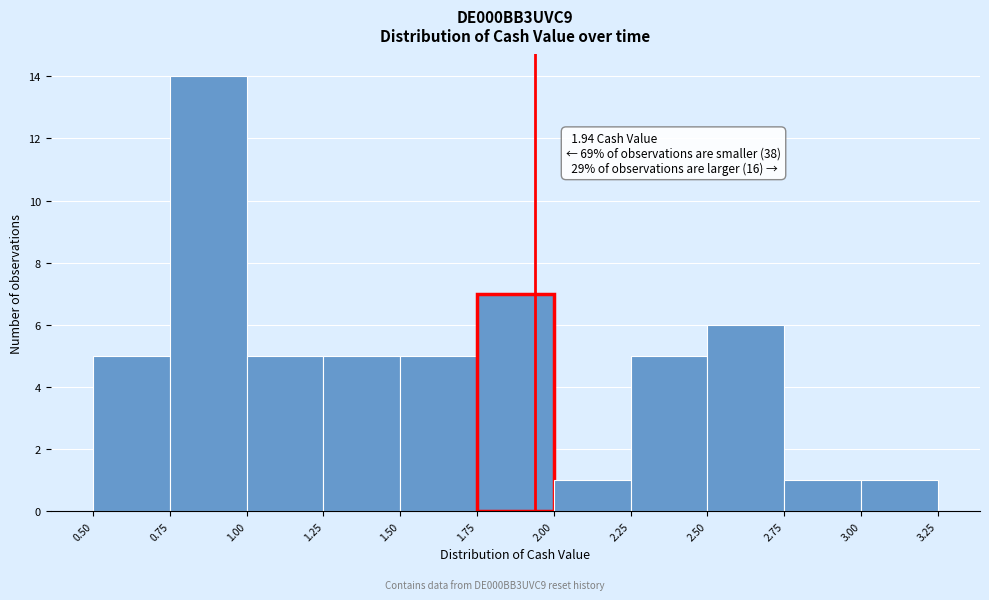

Over which range of the x-axis is the bar tallest?

0.75 to 1.00